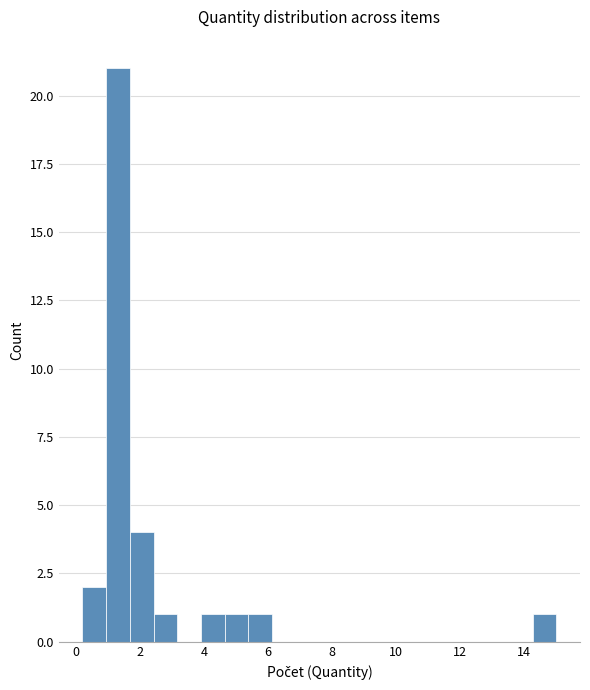

Read against the x-axis, roughly where is the centre of the tallest bar?

1.4